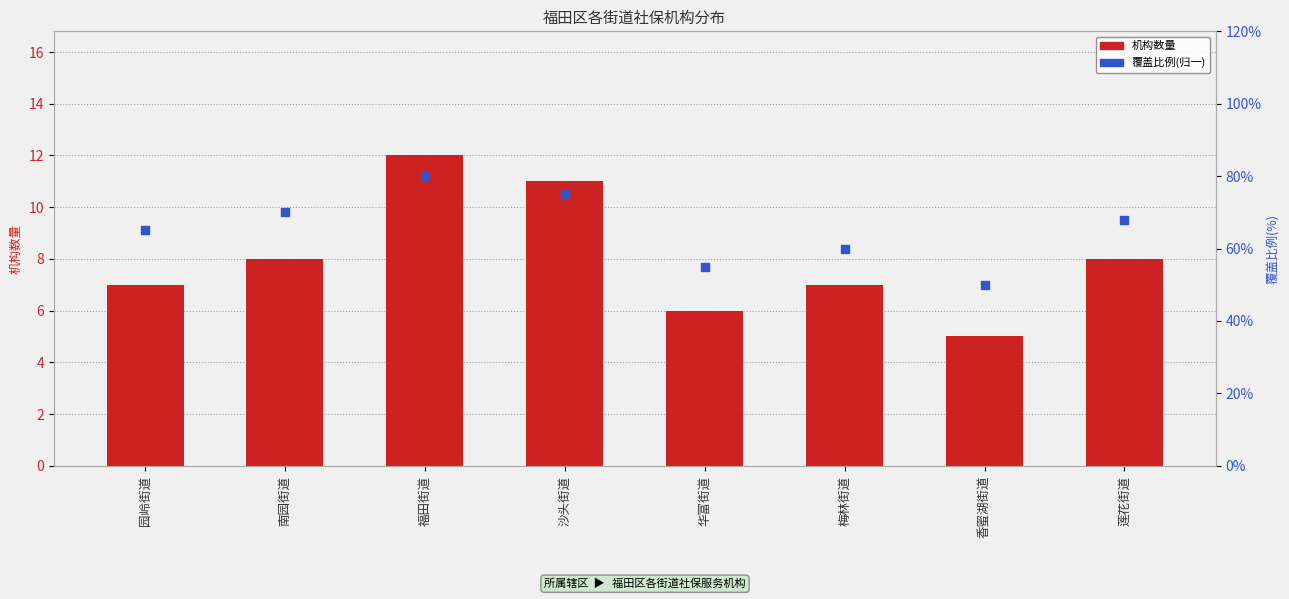

Which series reaches the maximum Y coordinate?

覆盖比例(归一)